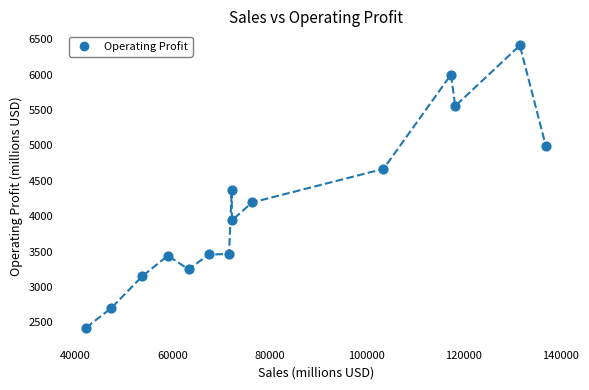

What is the difference between the maximum and minimum values?

3990